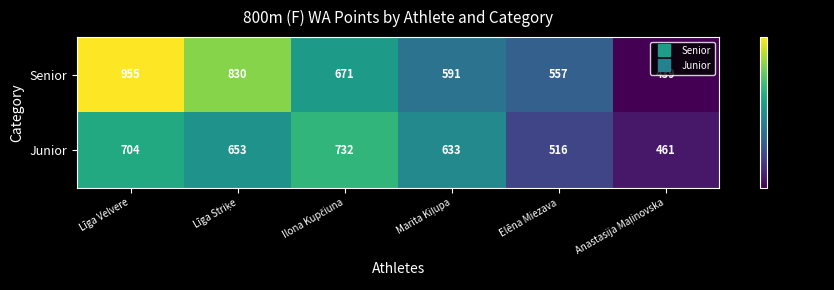

What is the maximum value for Senior?

955